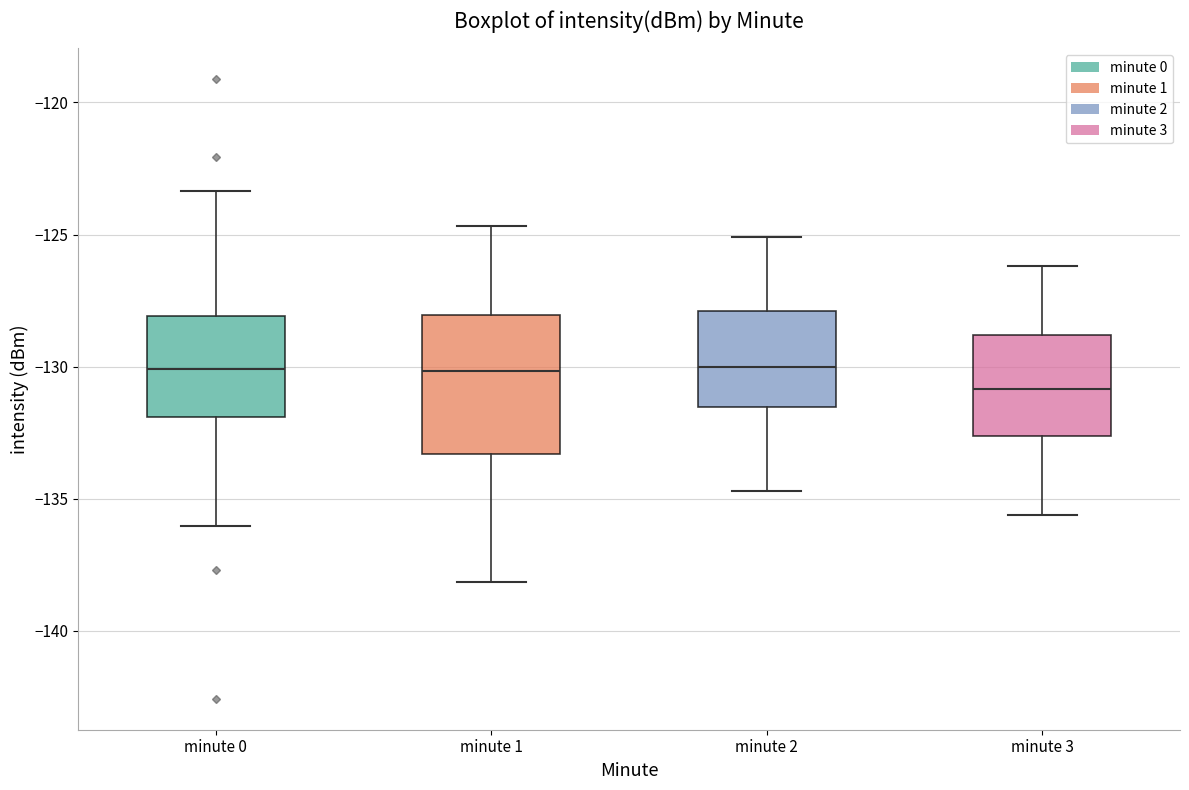

Reading left to right, transcribe this box plot: for each box, give where its median line is, the range the box spans, and where its two whiskers end, as read against the y-axis. The values are not printed on the chart, so give them approximately, as read against the axis.

minute 0: median -130.0, box -132.0 to -128.0, whiskers -136.0 to -123.5
minute 1: median -130.0, box -133.5 to -128.0, whiskers -138.0 to -124.5
minute 2: median -130.0, box -131.5 to -128.0, whiskers -134.5 to -125.0
minute 3: median -131.0, box -132.5 to -129.0, whiskers -135.5 to -126.0